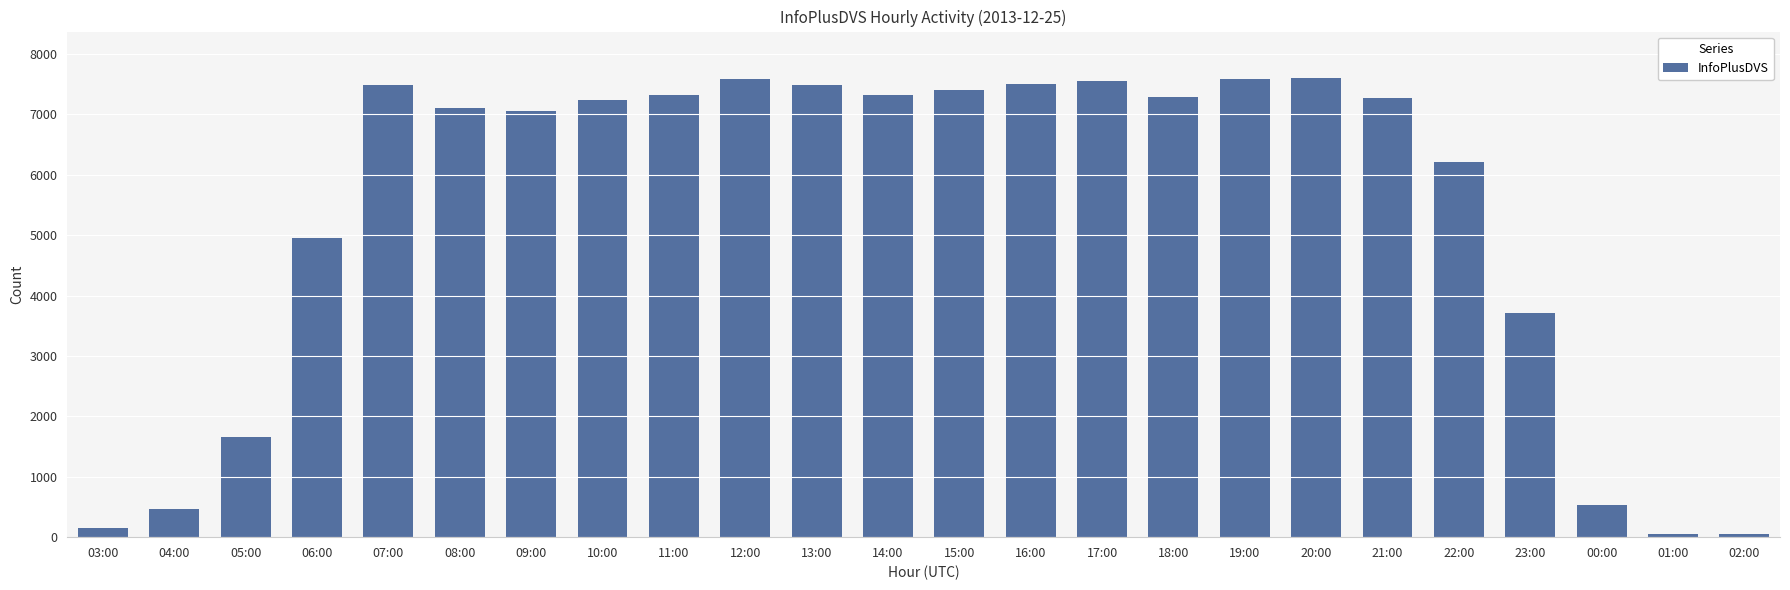

At which label is the value closest to 3831?

23:00